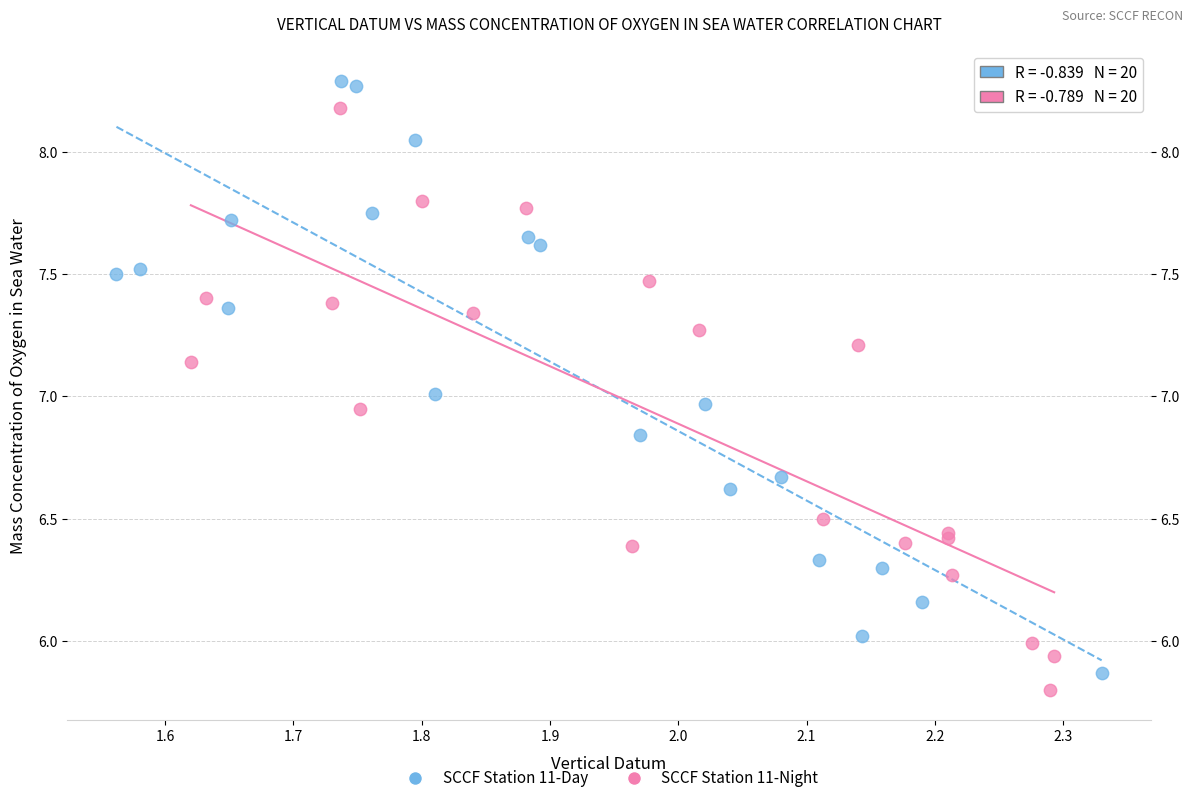

What are all the series names shown in the legend?

SCCF Station 11-Day, SCCF Station 11-Night